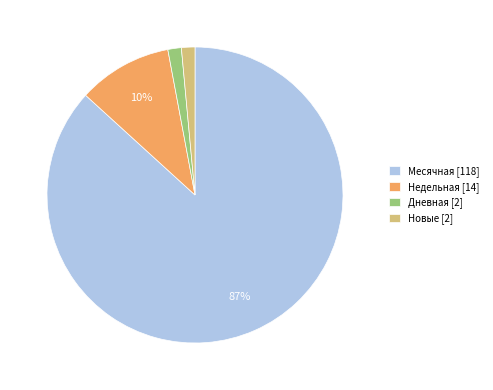

How many segments does this pie chart have?

4